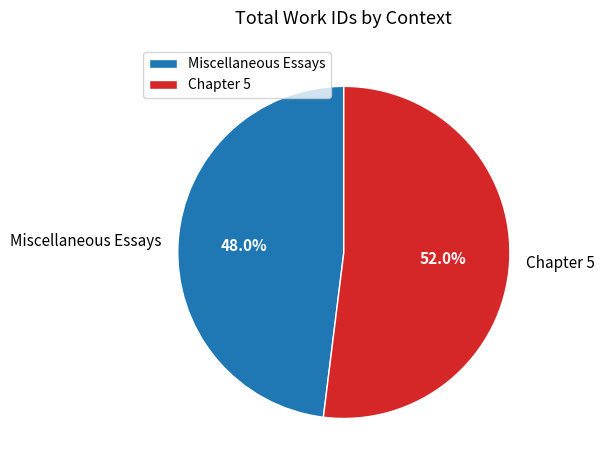

To the nearest percent, what is the average slice percentage?

50%